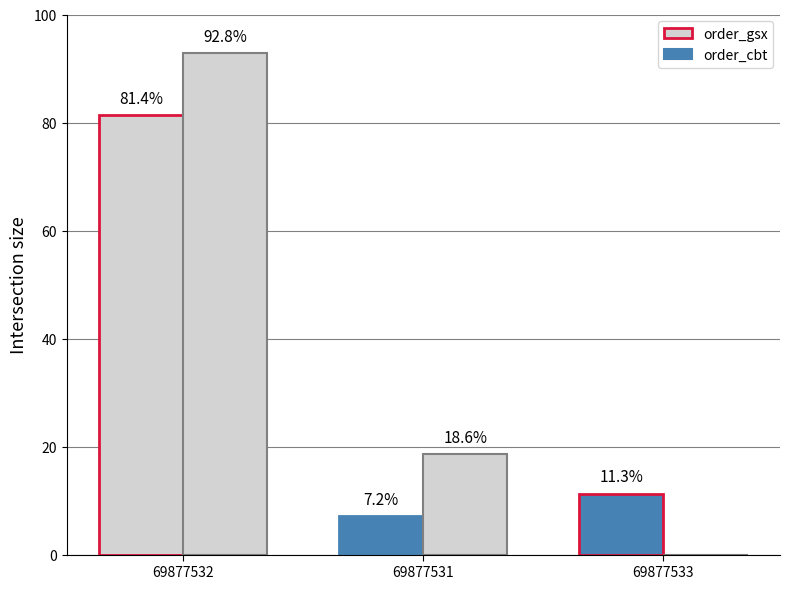

What is the average value of the order_gsx series?

33.3